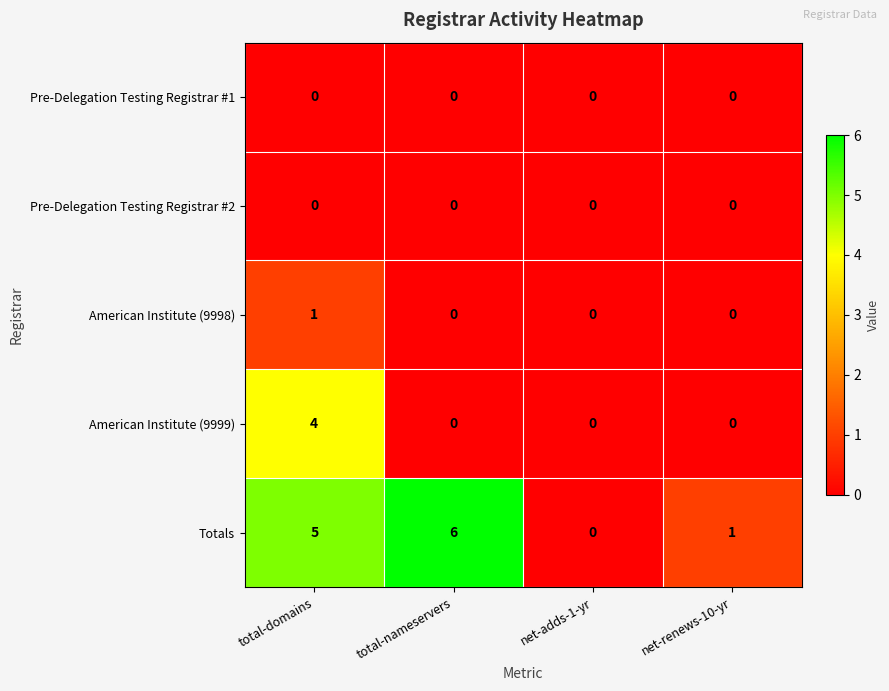

Reading left to right, list all the values displayed in this chart.

Pre-Delegation Testing Registrar #1: 0	0	0	0
Pre-Delegation Testing Registrar #2: 0	0	0	0
American Institute (9998): 1	0	0	0
American Institute (9999): 4	0	0	0
Totals: 5	6	0	1